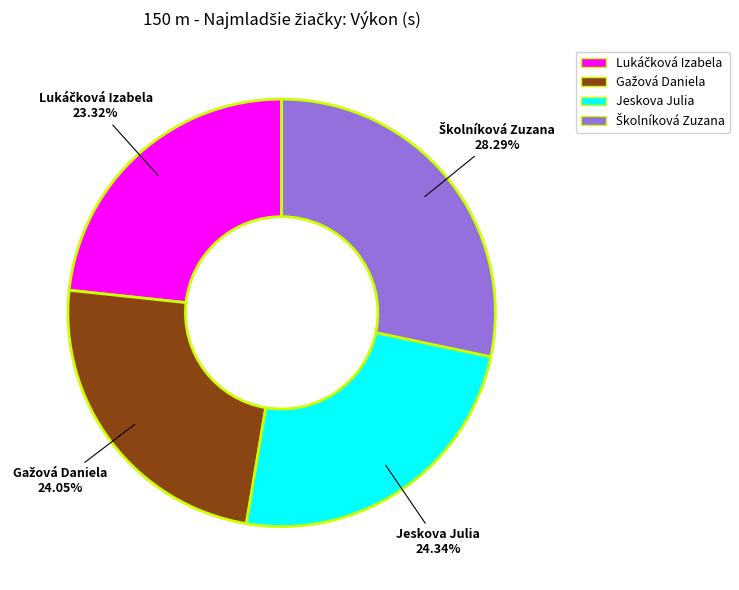

Is there a majority slice in this chart?

No